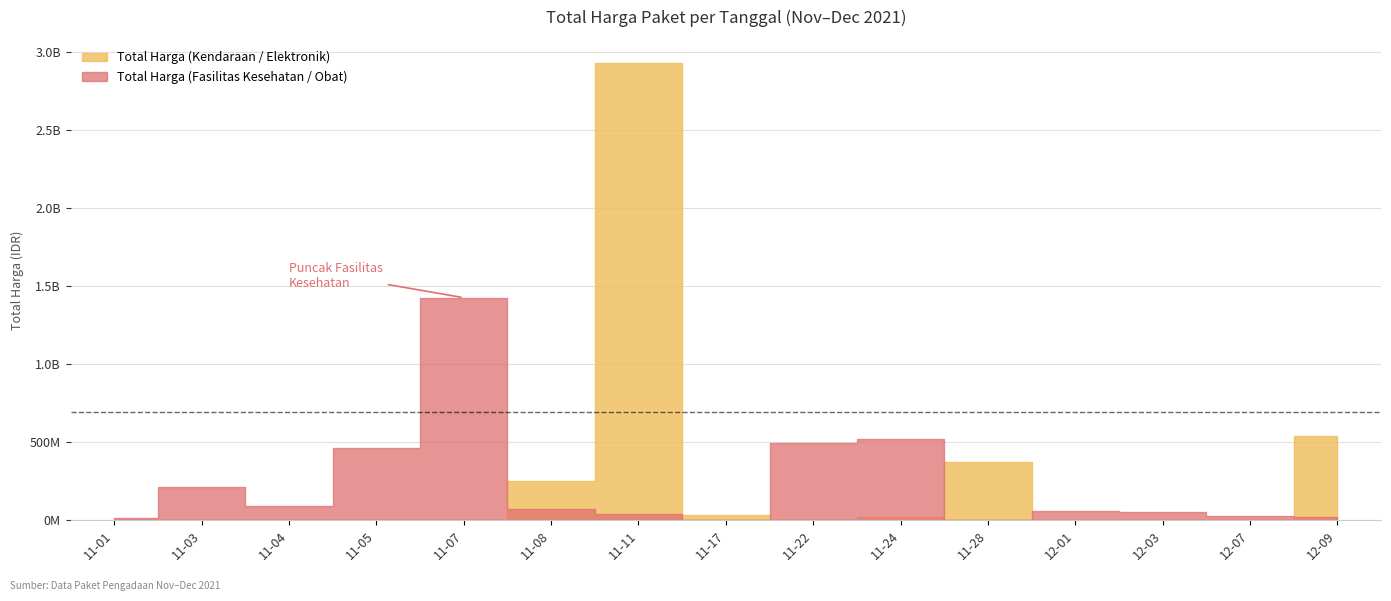

What is the average value of the Total Harga (Kendaraan / Elektronik) series?

276923600